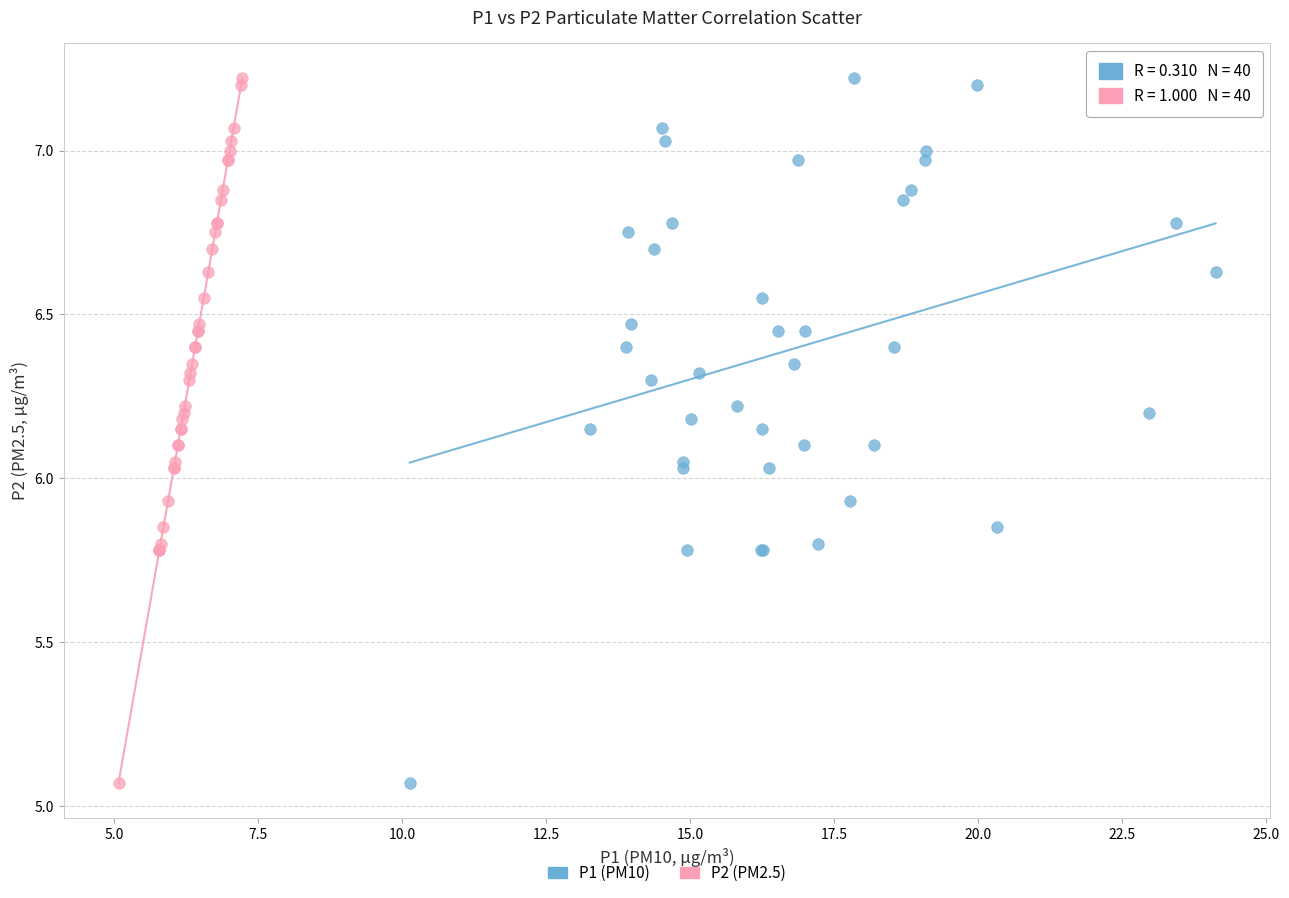

What are all the series names shown in the legend?

P1 (PM10), P2 (PM2.5)